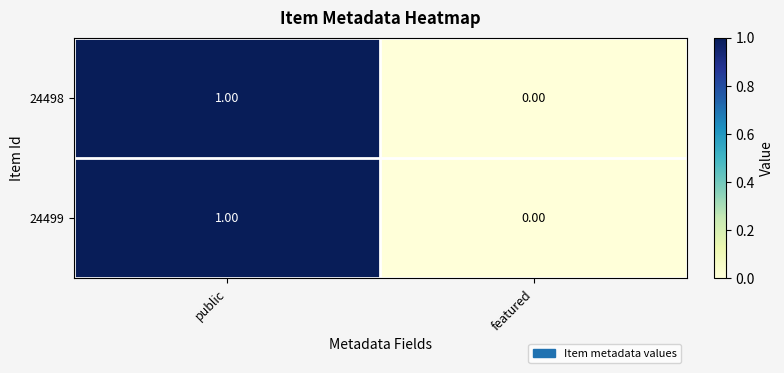

Rank the categories by 24499 value from lowest to highest.

featured, public